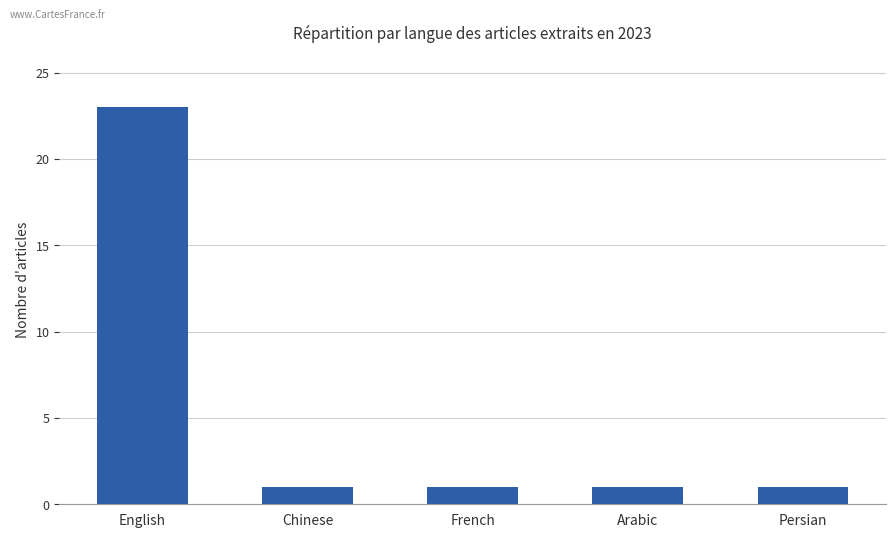

What position from the right is Persian?

1